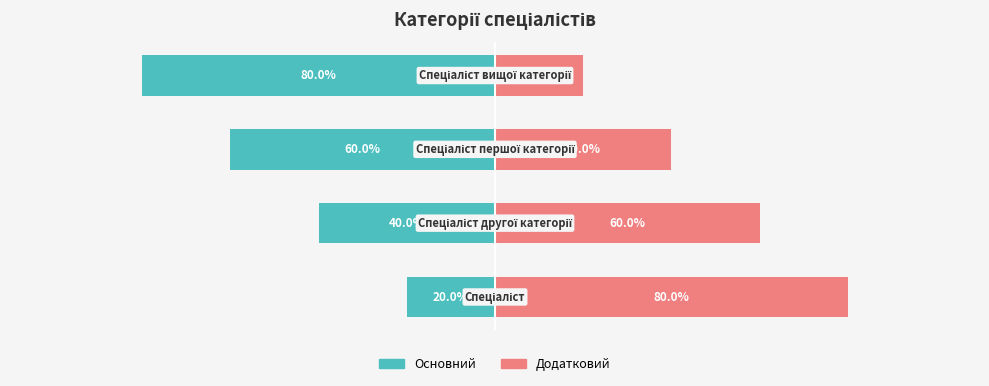

What is the maximum value for Ідентифікатор (основний)?

-20